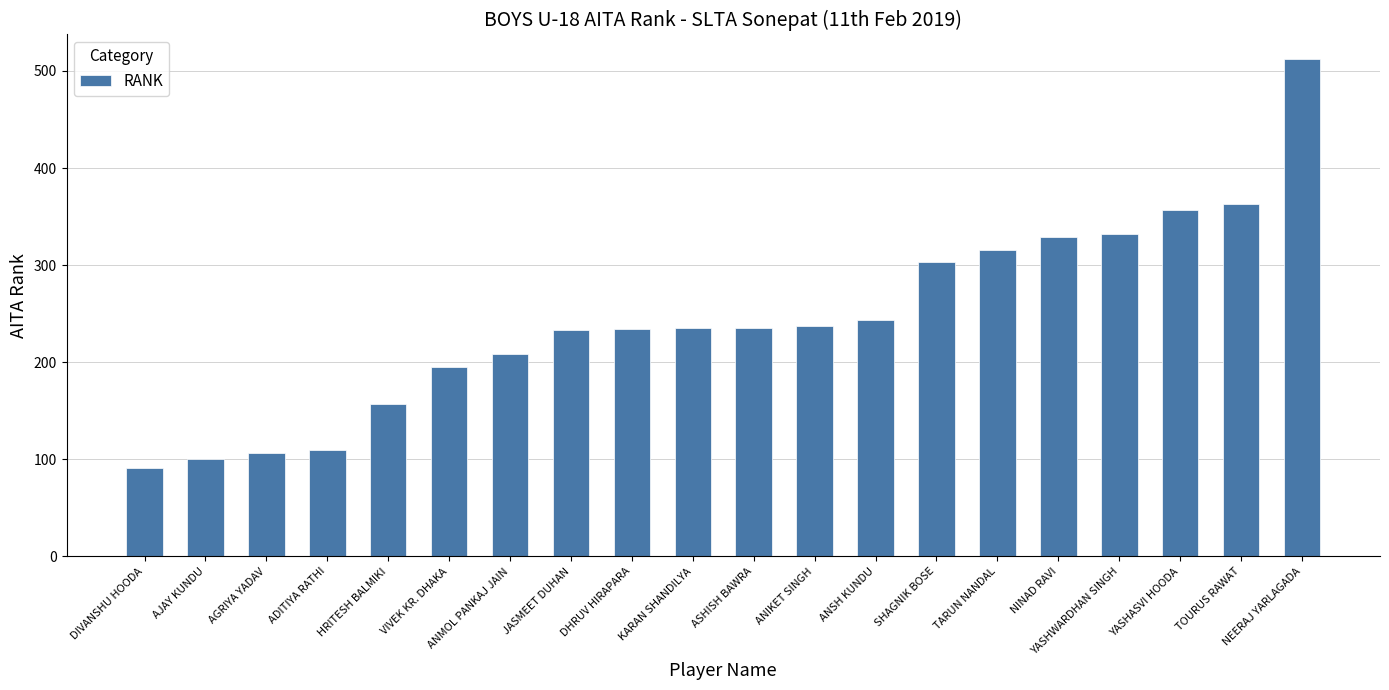

What is the approximate value at VIVEK KR. DHAKA?

195